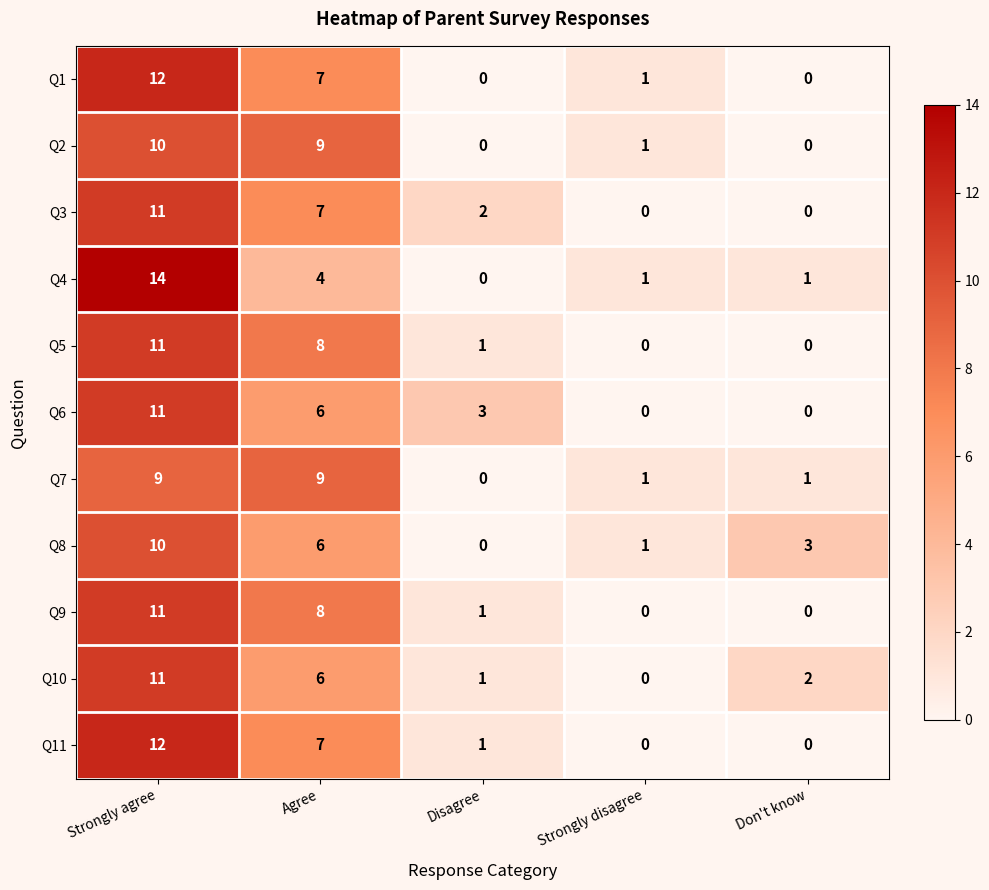

At which category is the sum across all series the highest?

Strongly agree